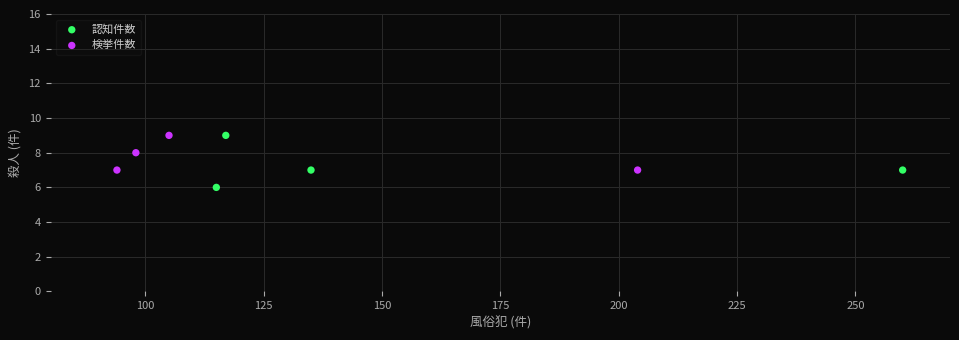

Which series has the largest Y range (max minus min)?

認知件数